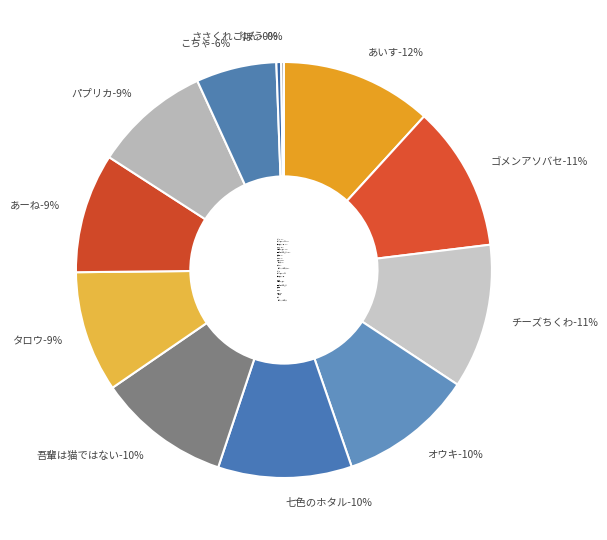

To the nearest percent, what is the combined percentage of 吾輩は猫ではない and こちゃ?

17%